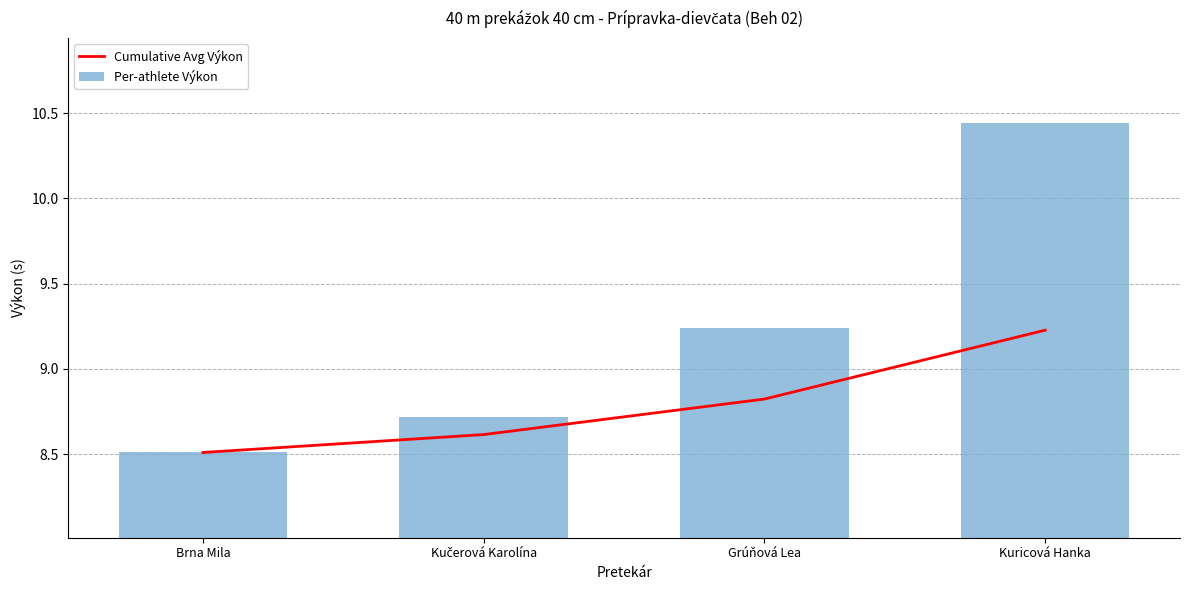

Reading left to right, list all the values displayed in this chart.

Cumulative Avg Výkon: Brna Mila=8.5	Kučerová Karolína=8.6	Grúňová Lea=8.8	Kuricová Hanka=9.2
Per-athlete Výkon: Brna Mila=8.5	Kučerová Karolína=8.7	Grúňová Lea=9.2	Kuricová Hanka=10.4